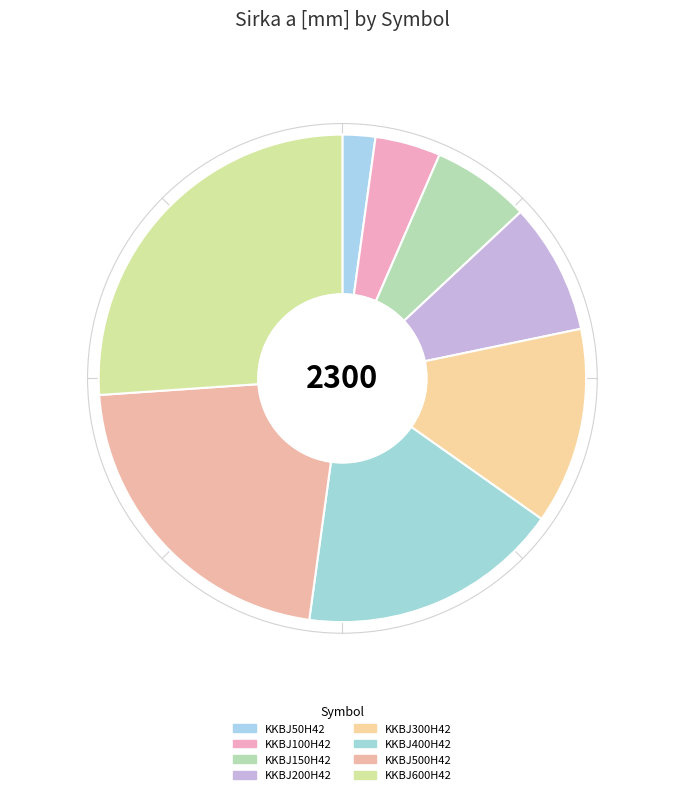

Approximately how many times larger is the value at KKBJ600H42 compared to KKBJ100H42?

6.0